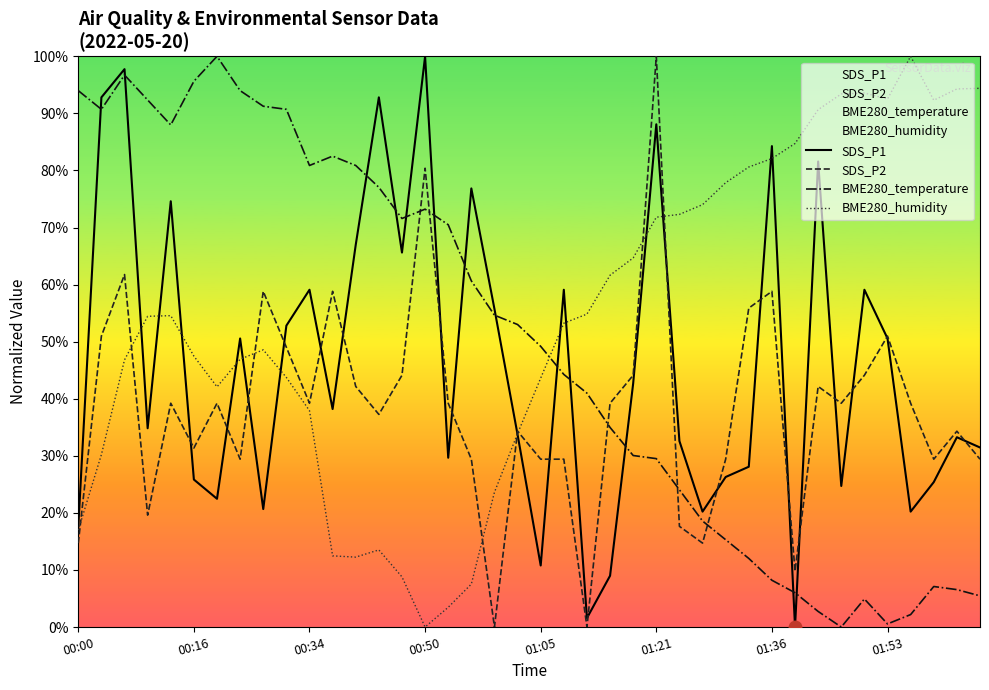

Which series has the largest total across all categories?

BME280_humidity